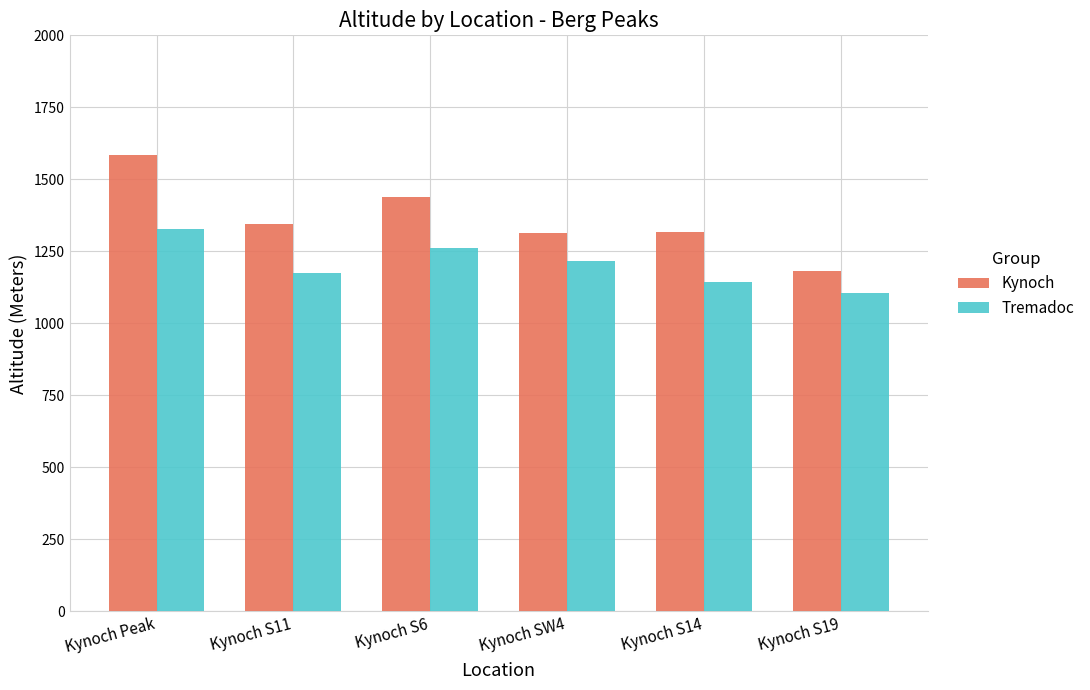

The value of Tremadoc at Kynoch S19 is 1104. True or false?

True